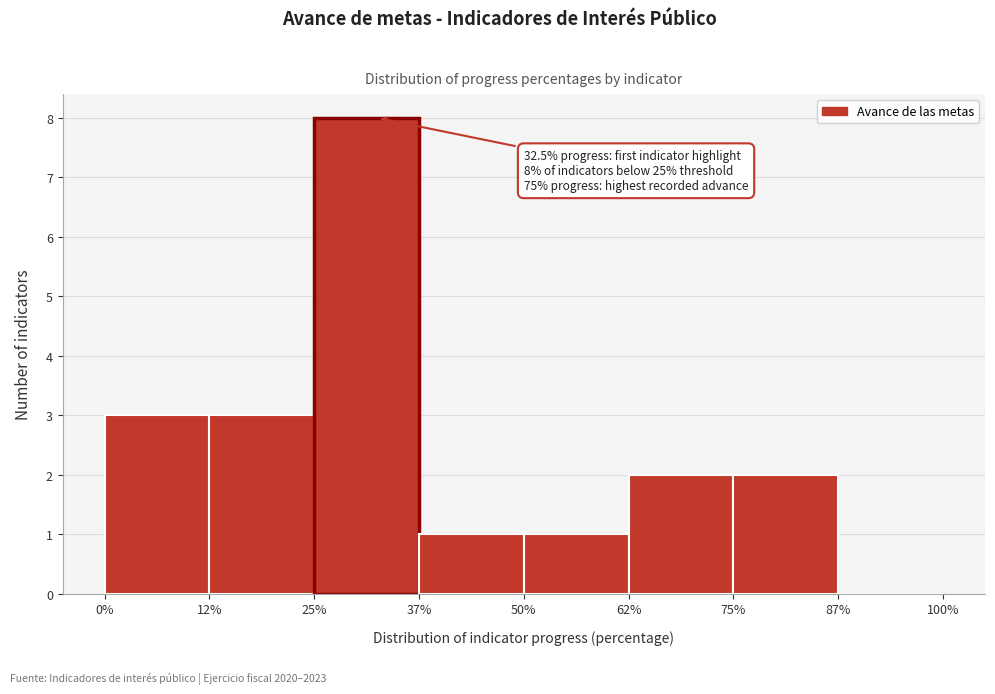

Which range on the x-axis has the tallest bar?

25% to 37%